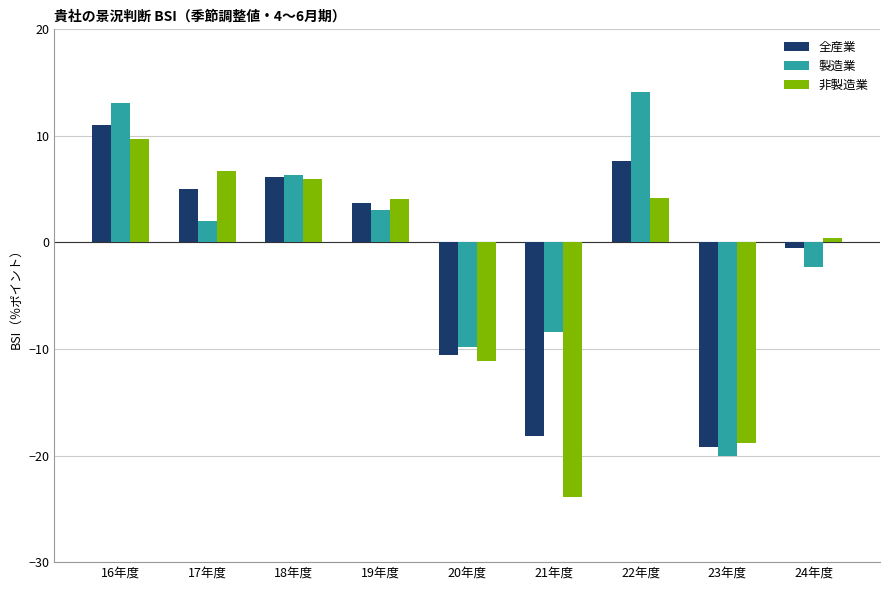

What is the total value across all series at 22年度?

25.9